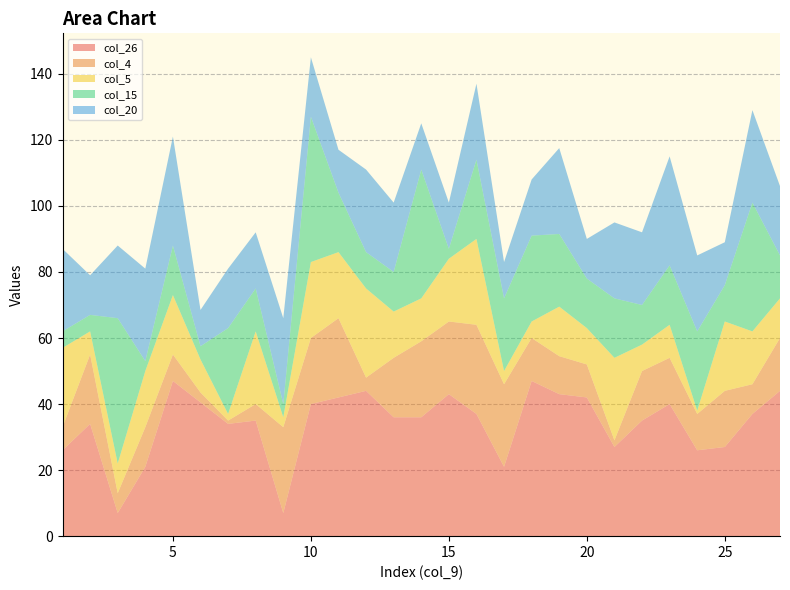

What is the maximum value for col_26?

47.0